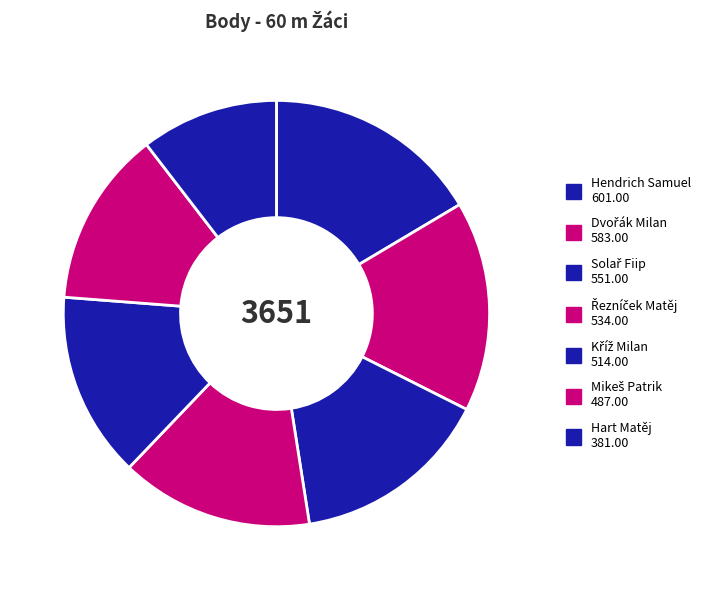

How many slices are in this pie chart?

7